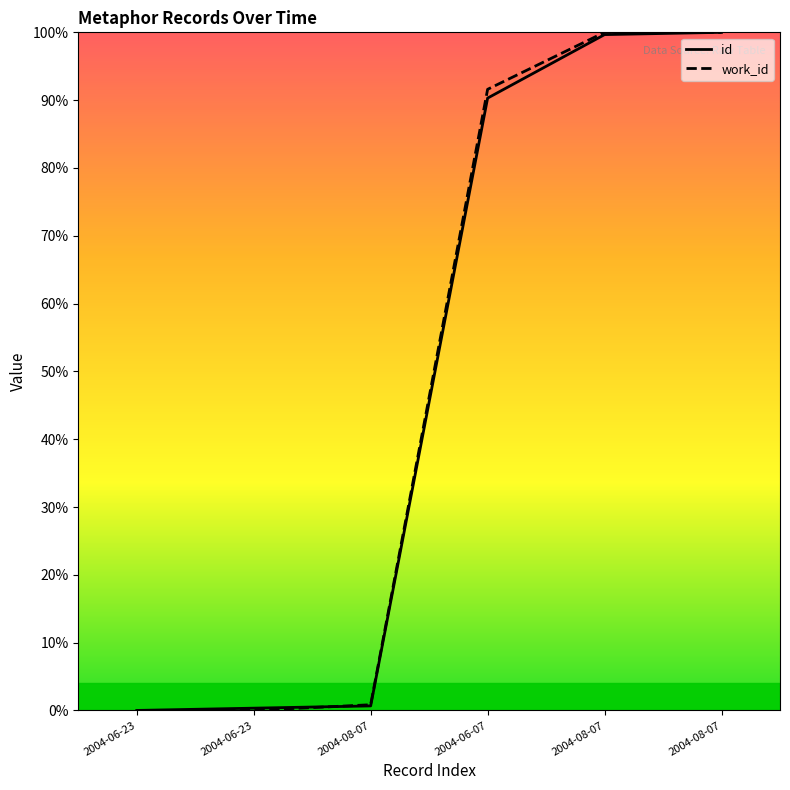

List the series in order of their overall mean, lowest first.

id, work_id